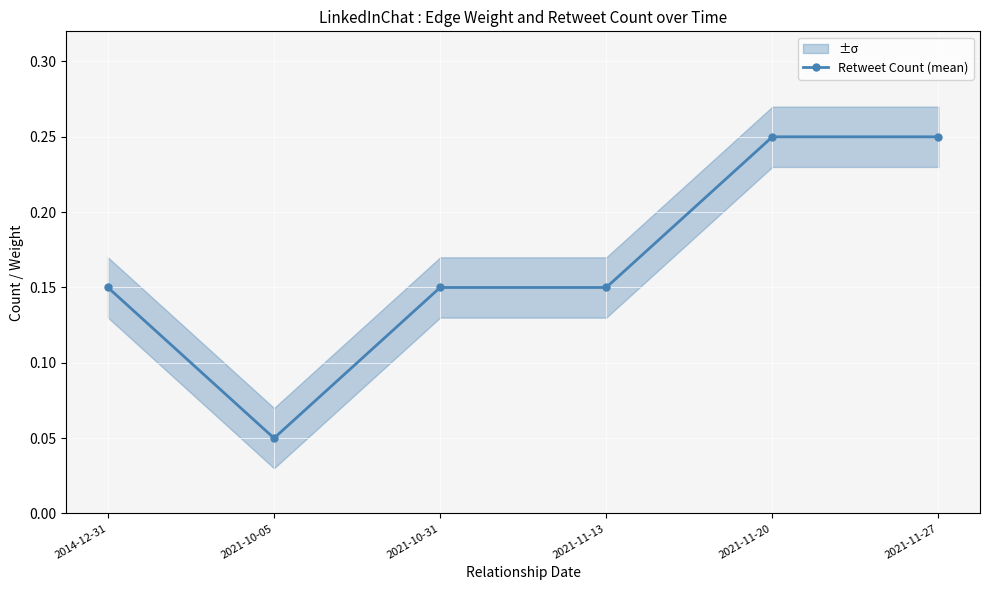

Rank the categories by value from lowest to highest.

2021-10-05, 2014-12-31, 2021-10-31, 2021-11-13, 2021-11-20, 2021-11-27